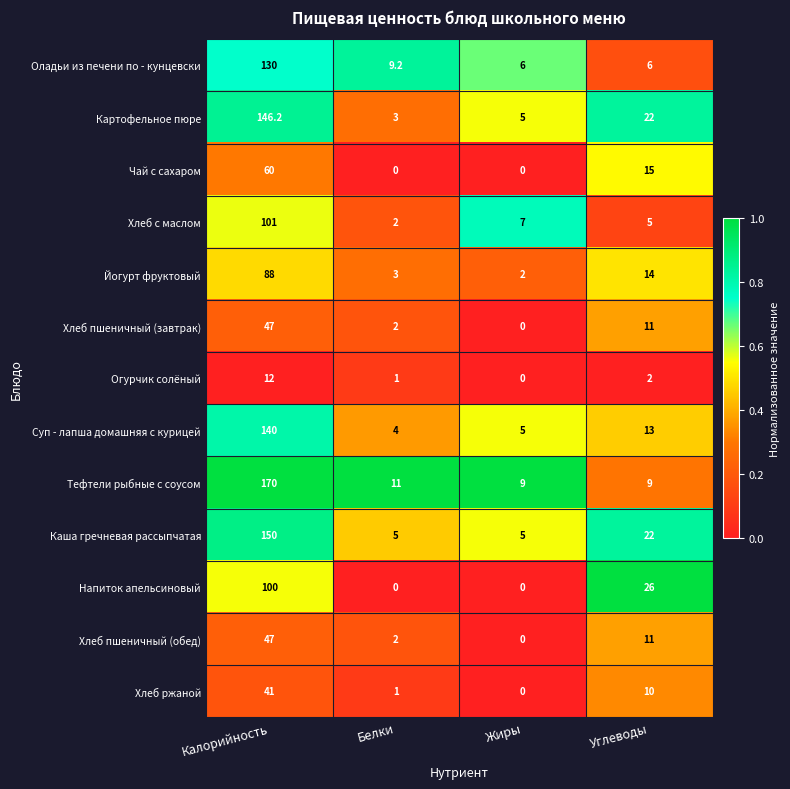

Where is Хлеб пшеничный (завтрак) nearest to the value 23?

Углеводы